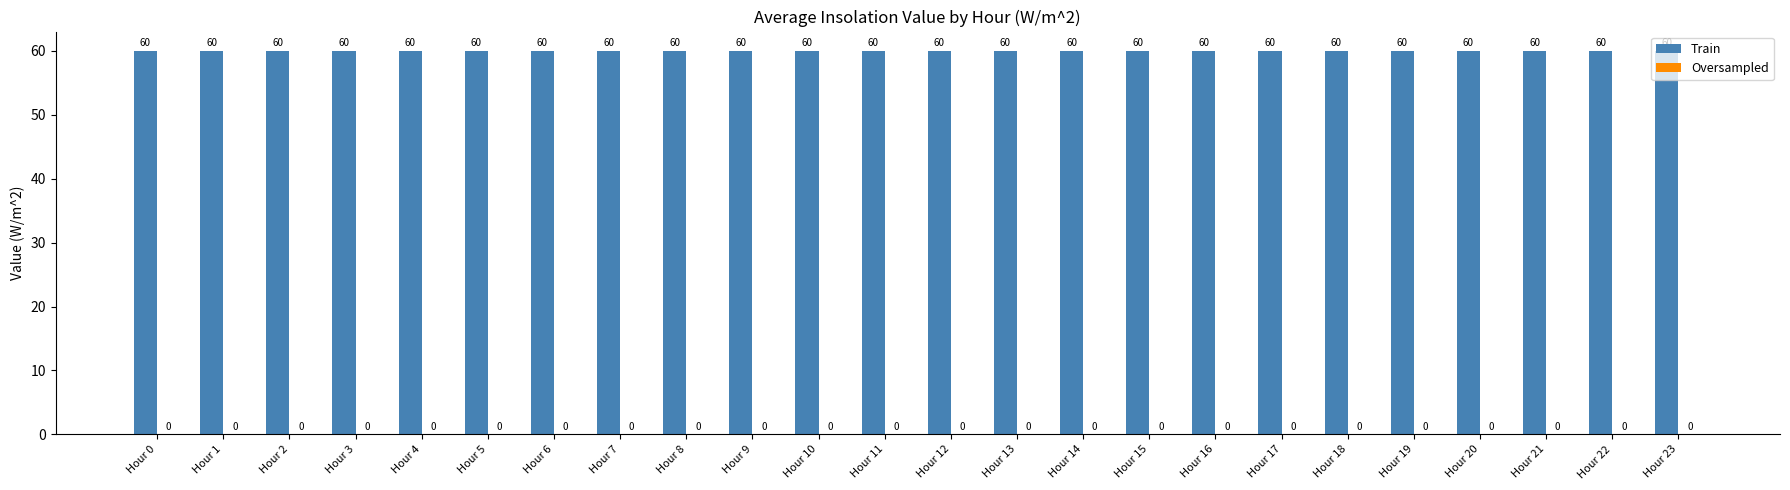

Does the chart contain stacked bars?

No